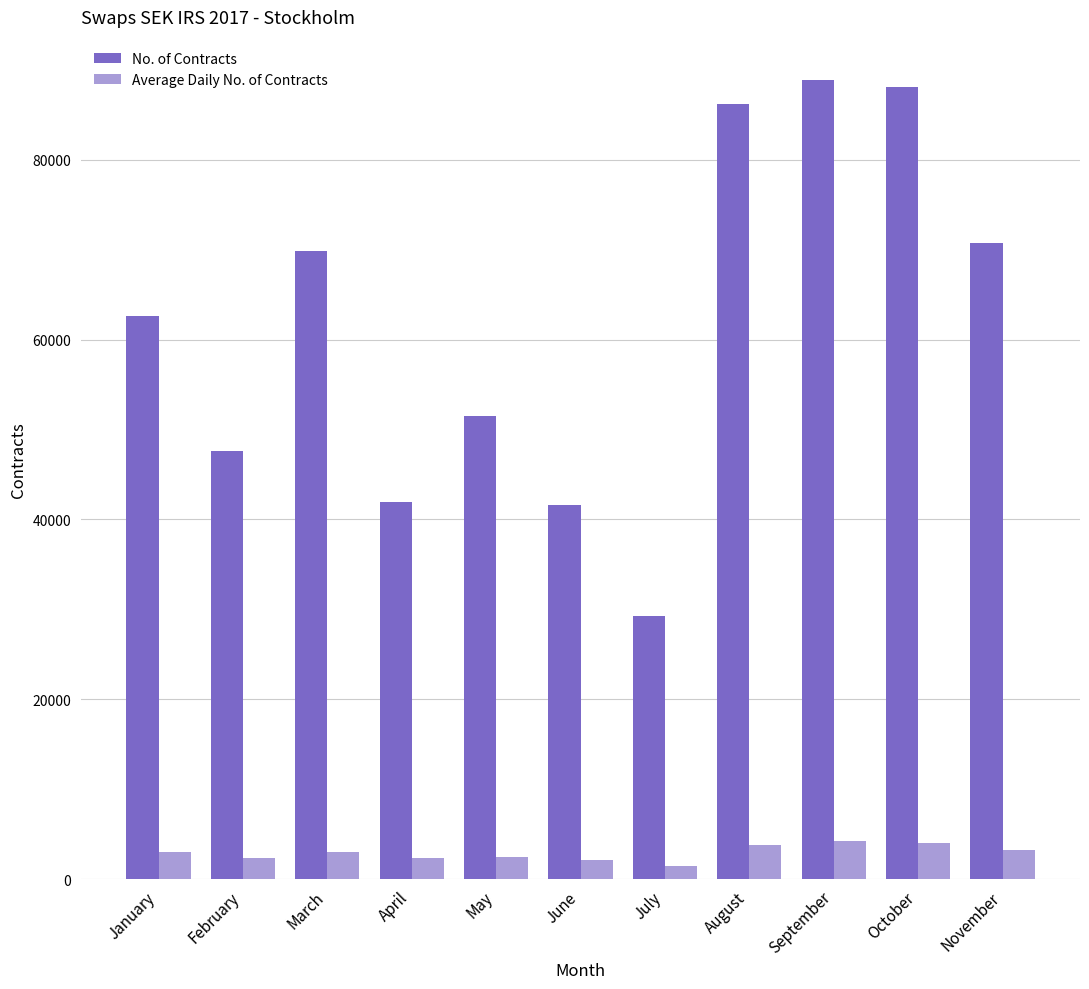

Rank the series by their maximum value, from highest to lowest.

No. of Contracts, Average Daily No. of Contracts